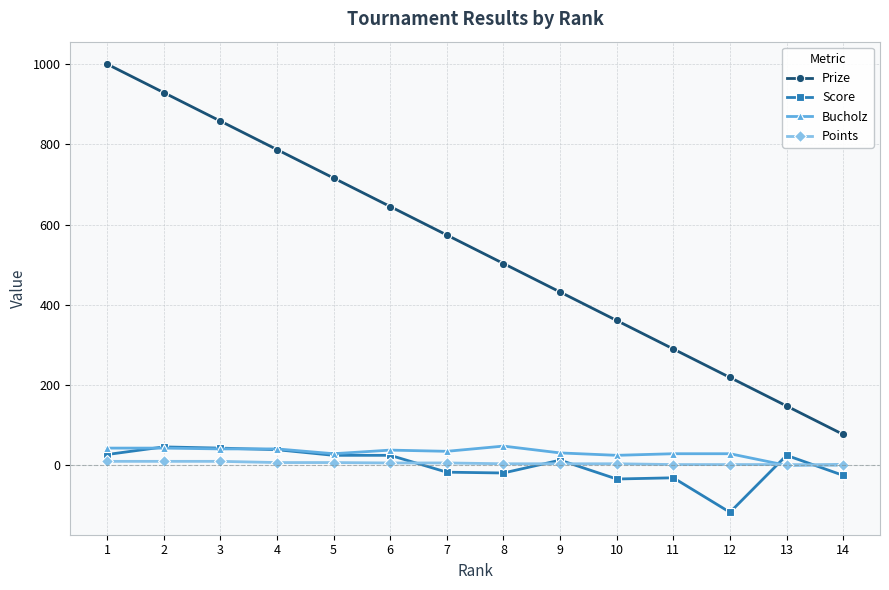

True or false: Score has a value of -117 at 12.

True